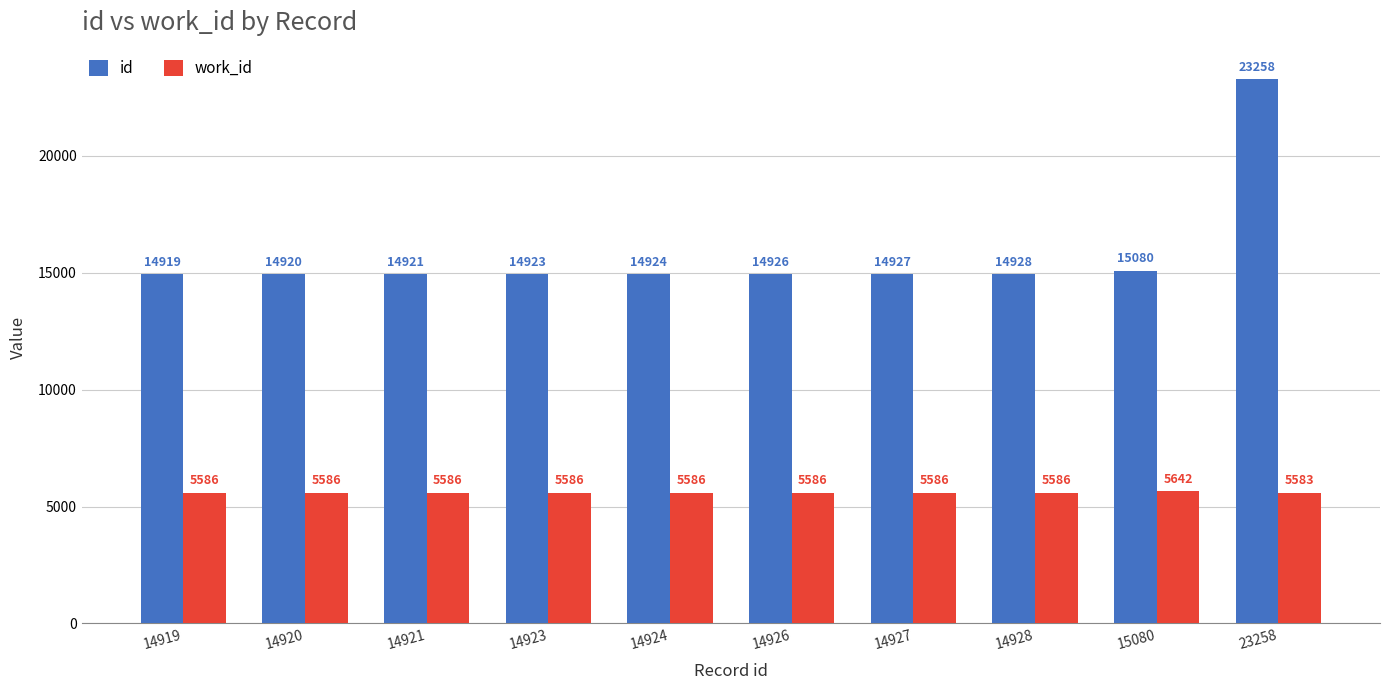

List the labels in order of id value, largest first.

23258, 15080, 14928, 14927, 14926, 14924, 14923, 14921, 14920, 14919